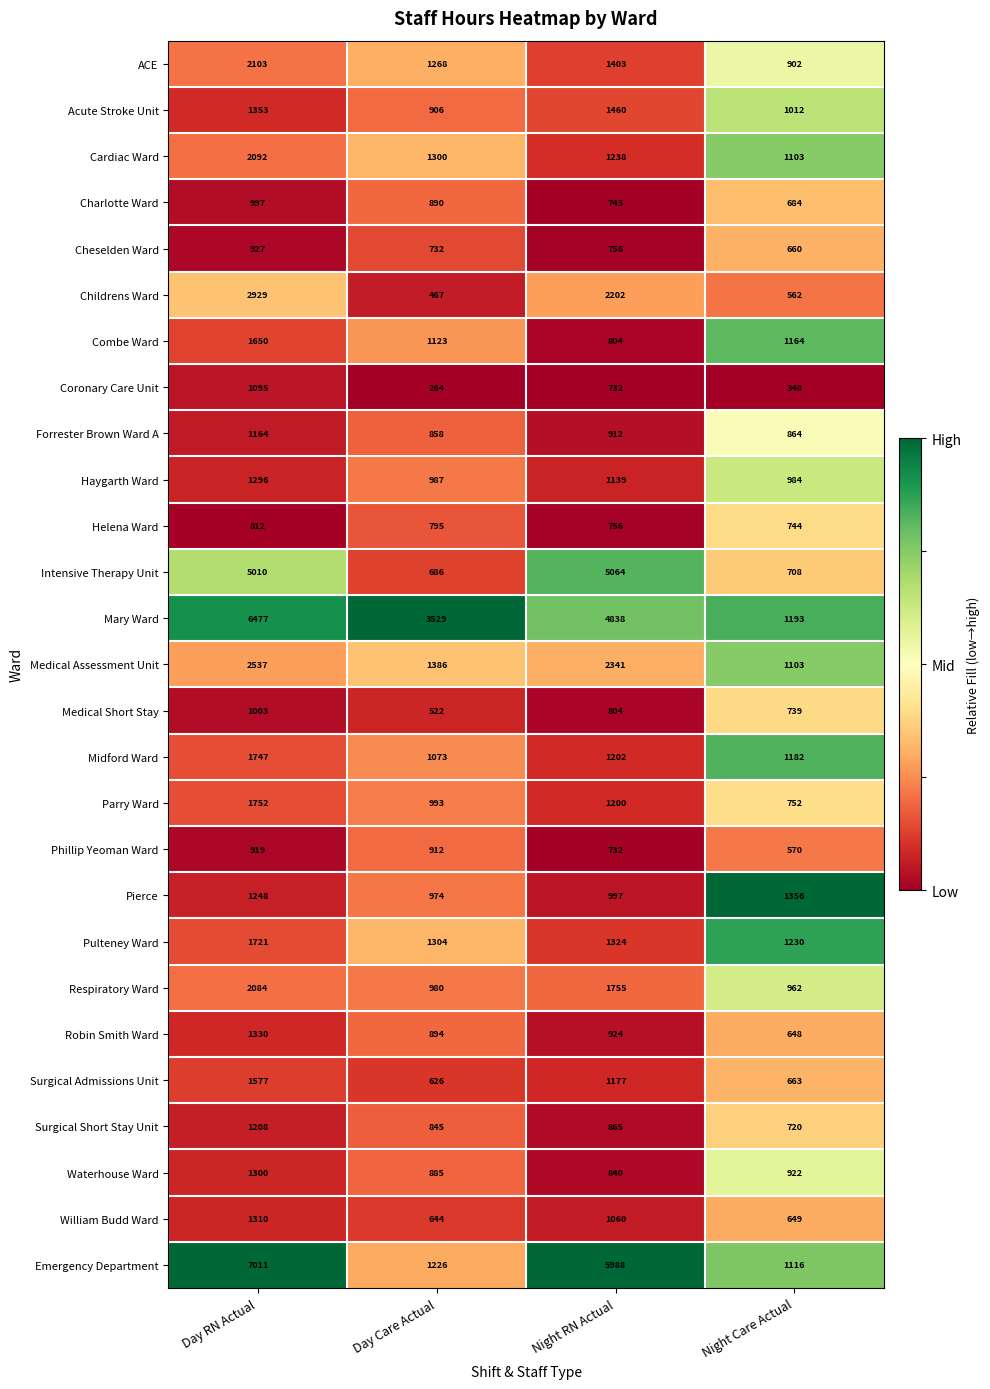

Is it true that William Budd Ward equals 912 at Night Care Actual?

False